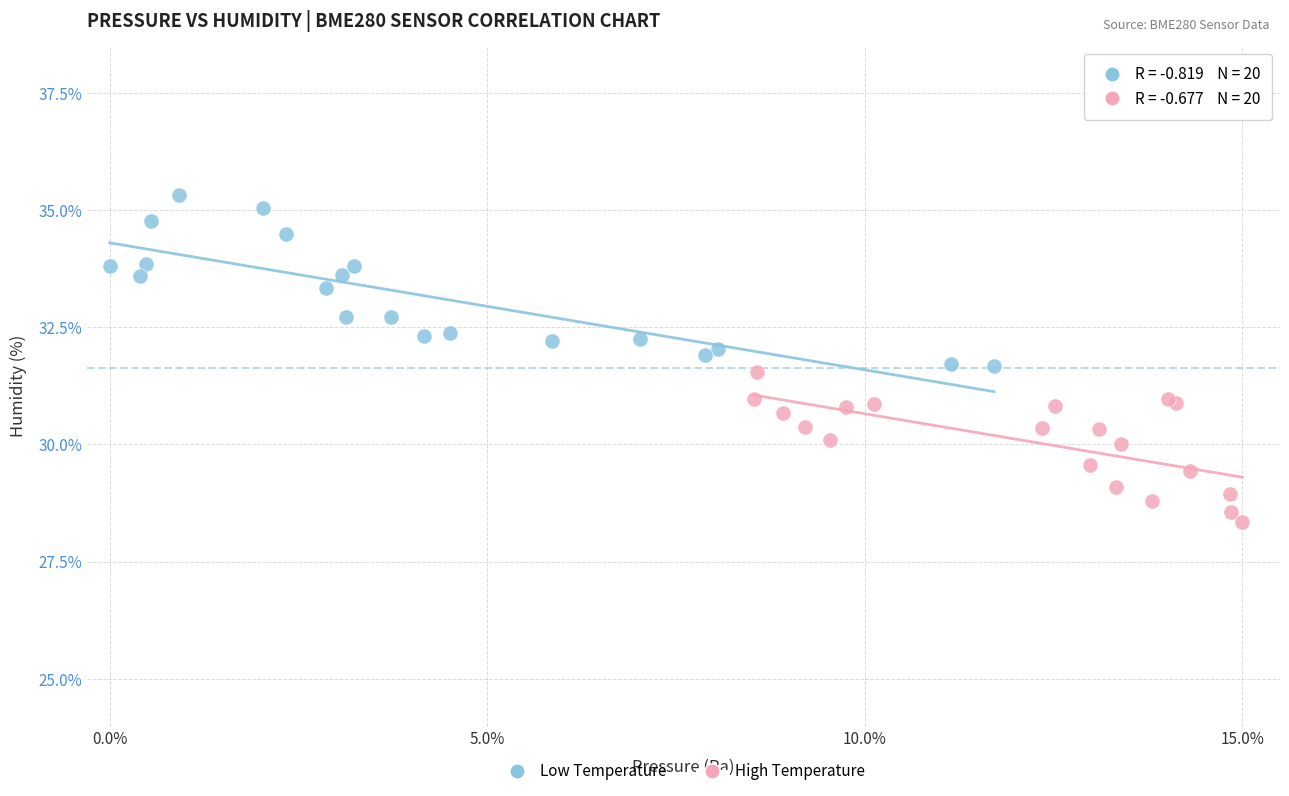

Which series has the widest spread of Y values?

Low Temperature